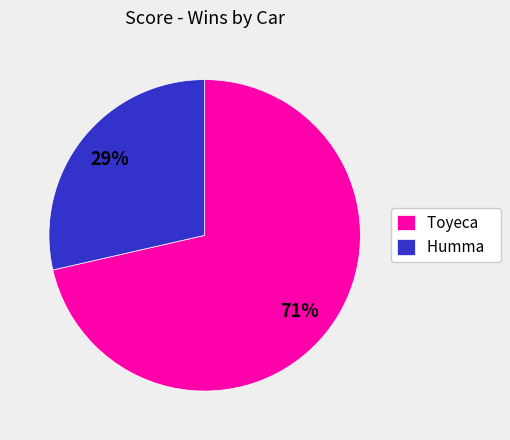

To the nearest percent, what is the average slice percentage?

50%